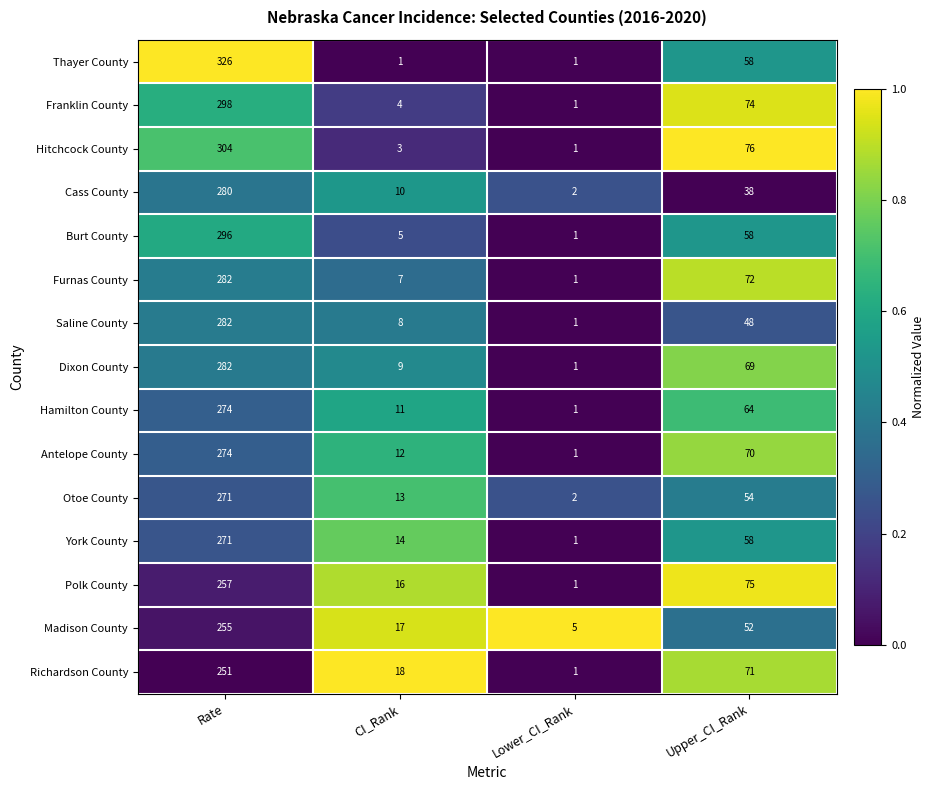

The Richardson County series shows 49 at Upper_CI_Rank. True or false?

False